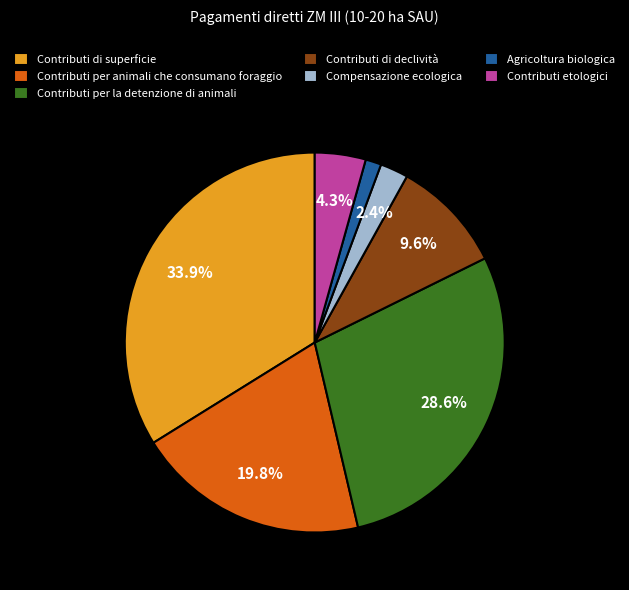

To the nearest percent, what is the difference between the Contributi per la detenzione di animali and Compensazione ecologica slice percentages?

26%